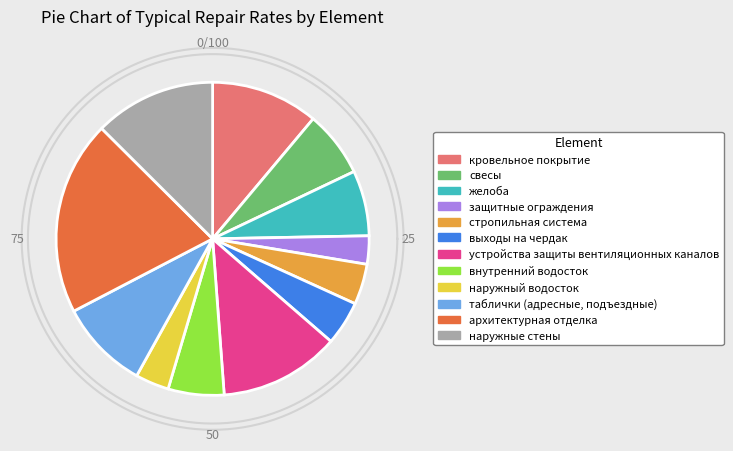

Is it true that стропильная система is 4% of the pie?

True